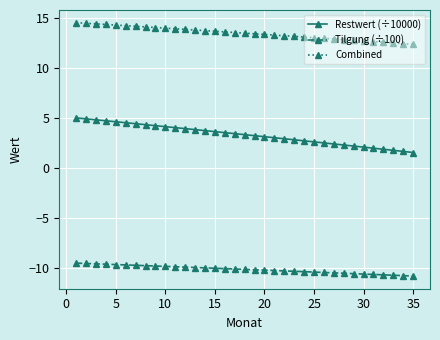

Rank the series by their average value, from lowest to highest.

Tilgung (÷100), Restwert (÷10000), Combined